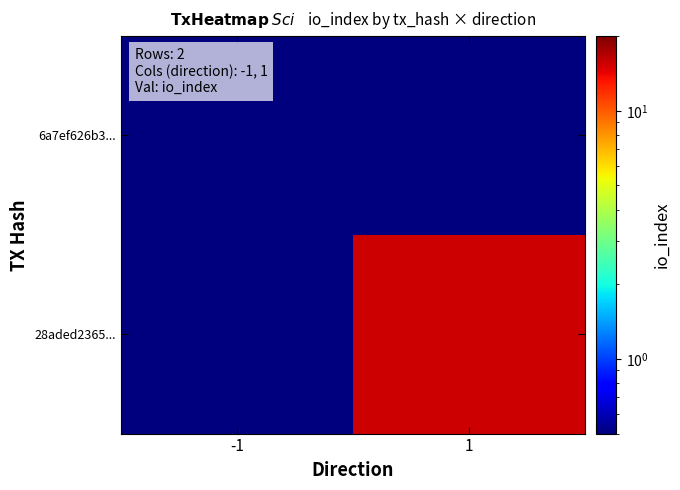

Reading right to left, list all the values displayed in this chart.

6a7ef626b3...: 1=0.5	-1=0.5
28aded2365...: 1=15.5	-1=0.5